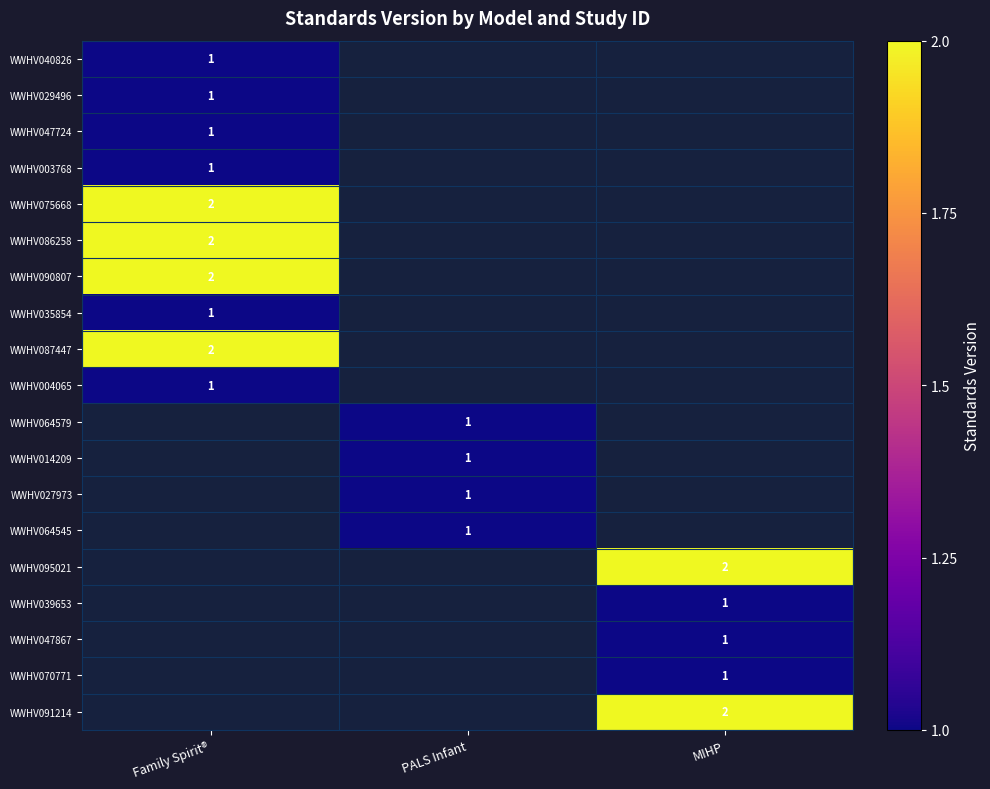

The WWHV070771 series shows 1 at MIHP. True or false?

True